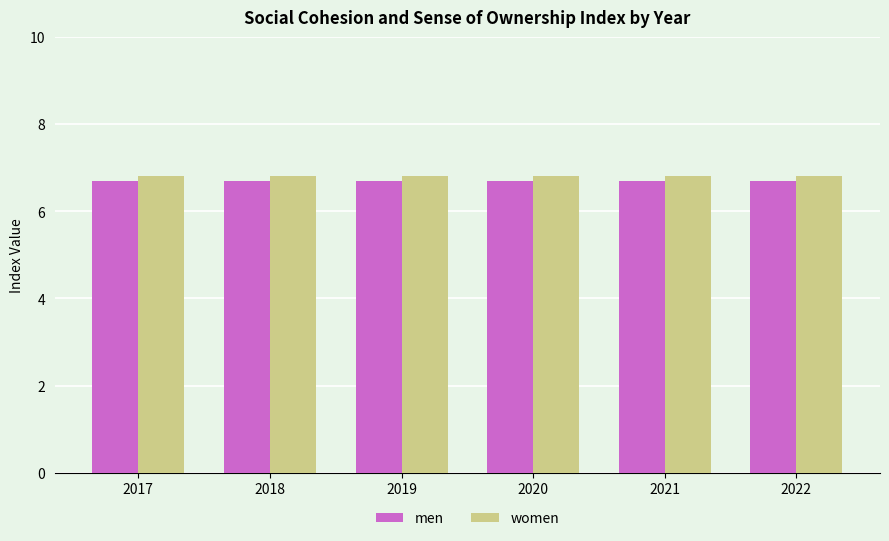

What is the value of the women bar at the 1st from the left?

6.8